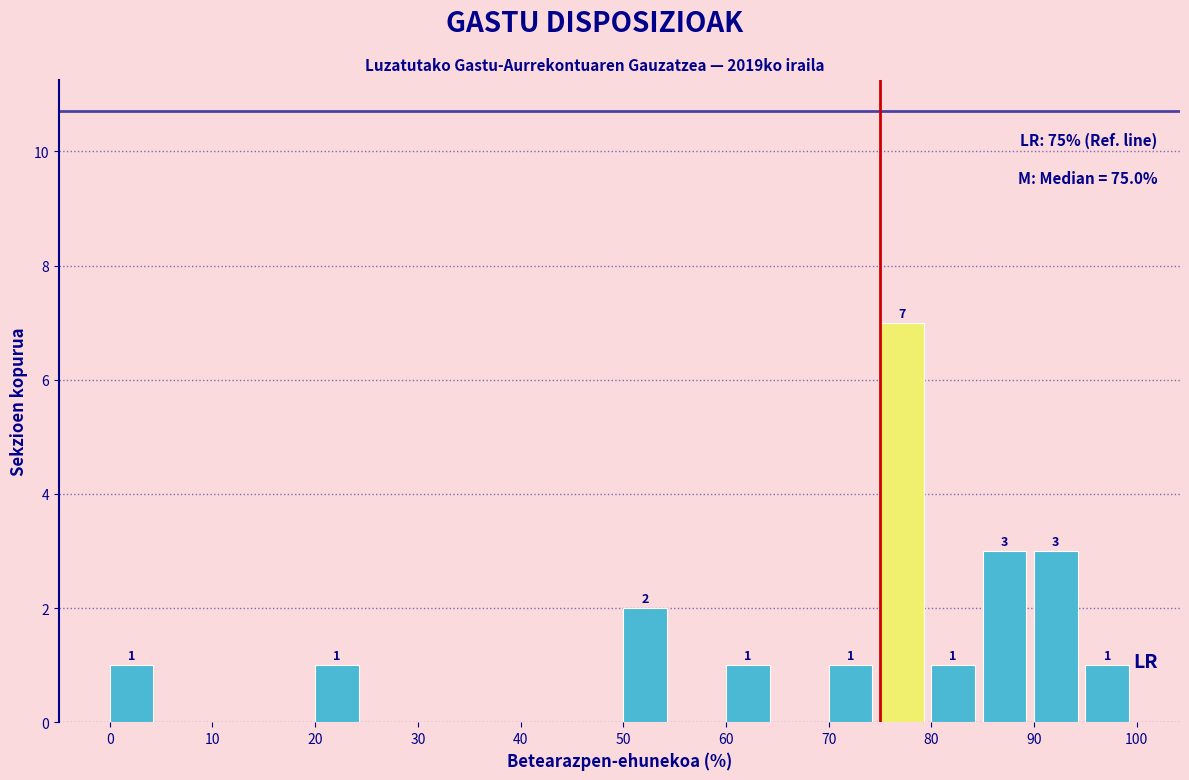

Which range on the x-axis has the tallest bar?

75 to 80